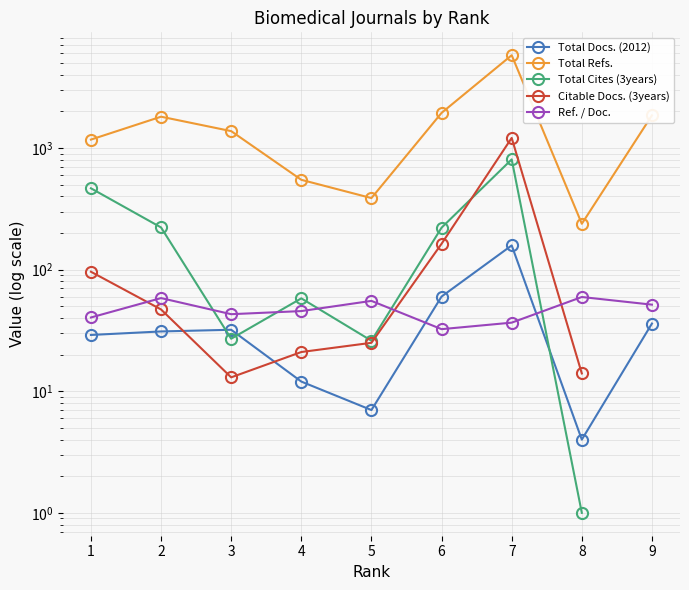

At which label is Total Docs. (2012) closest to 81?

6